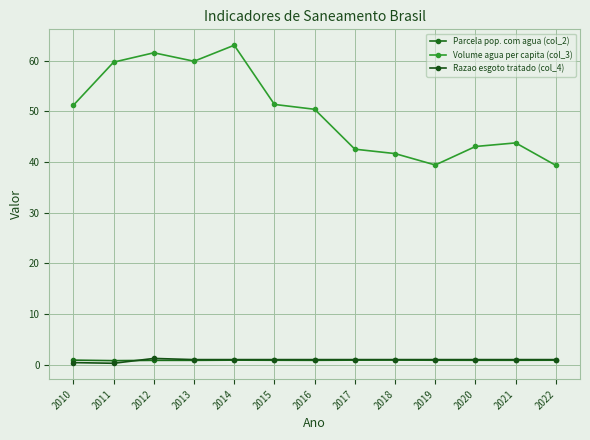

How many lines are shown in the chart?

3